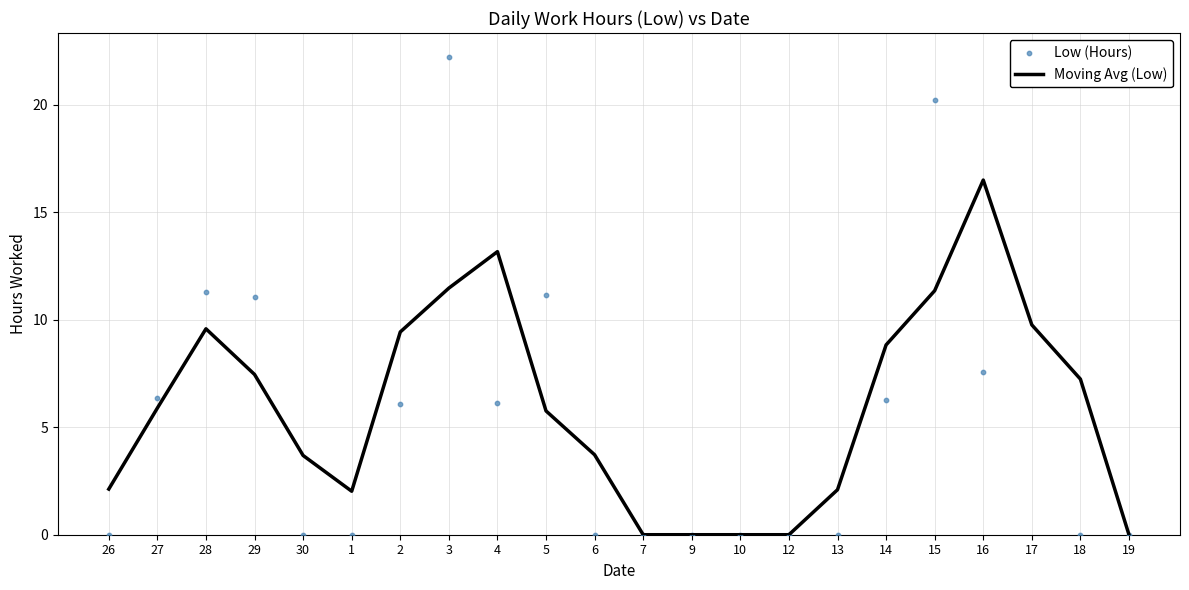

Which series has the largest Y range (max minus min)?

Low (Hours)